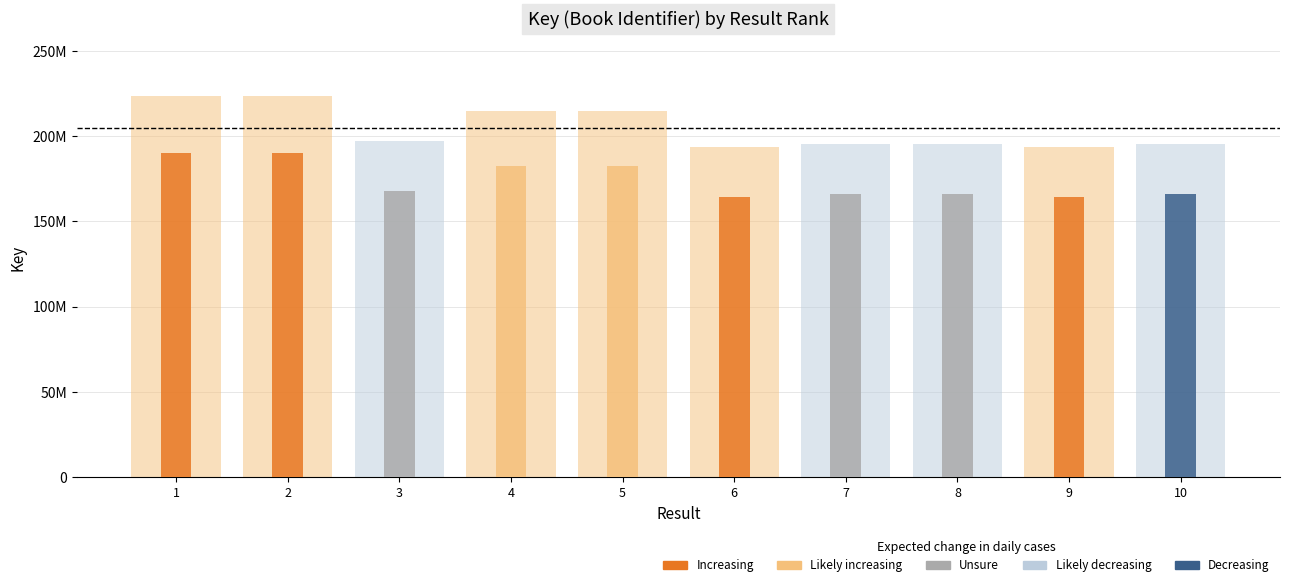

How many data points are less than 197387175?

5